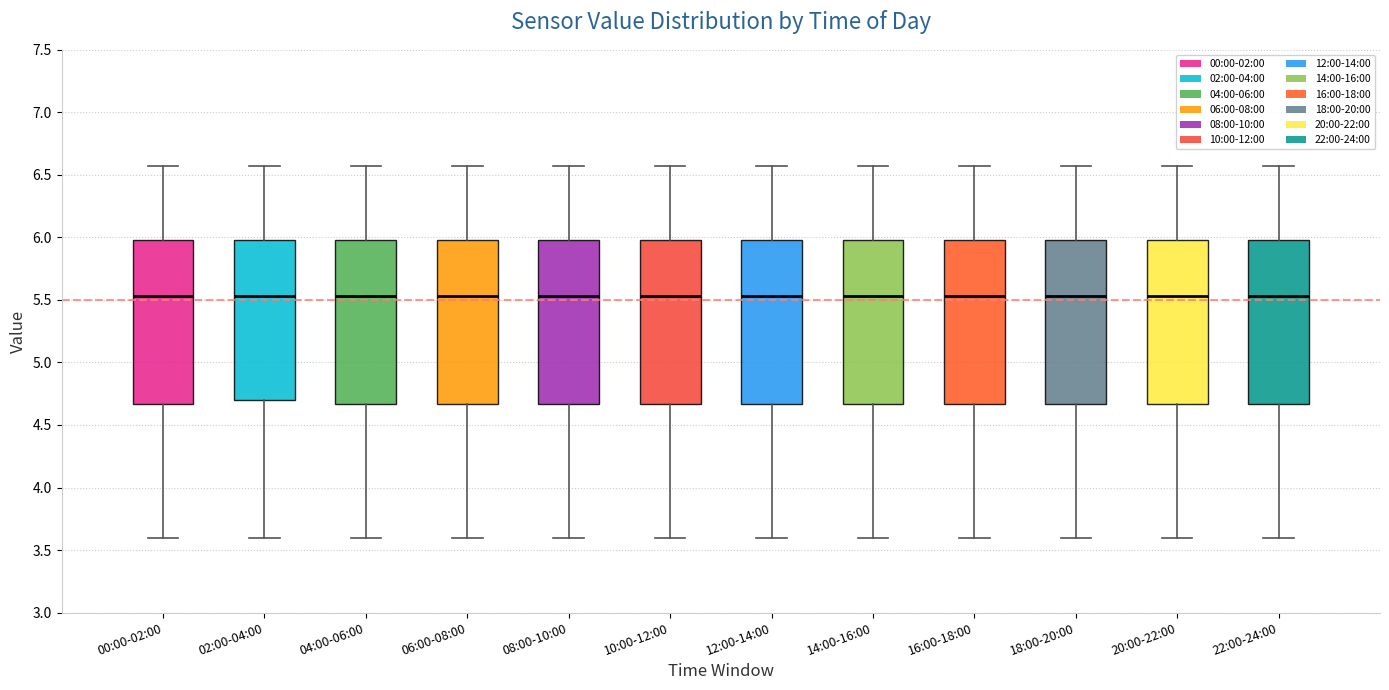

Where does the lower whisker of the box for 06:00-08:00 end on the y-axis? The values are not printed on the chart, so give them approximately, as read against the axis.

3.60